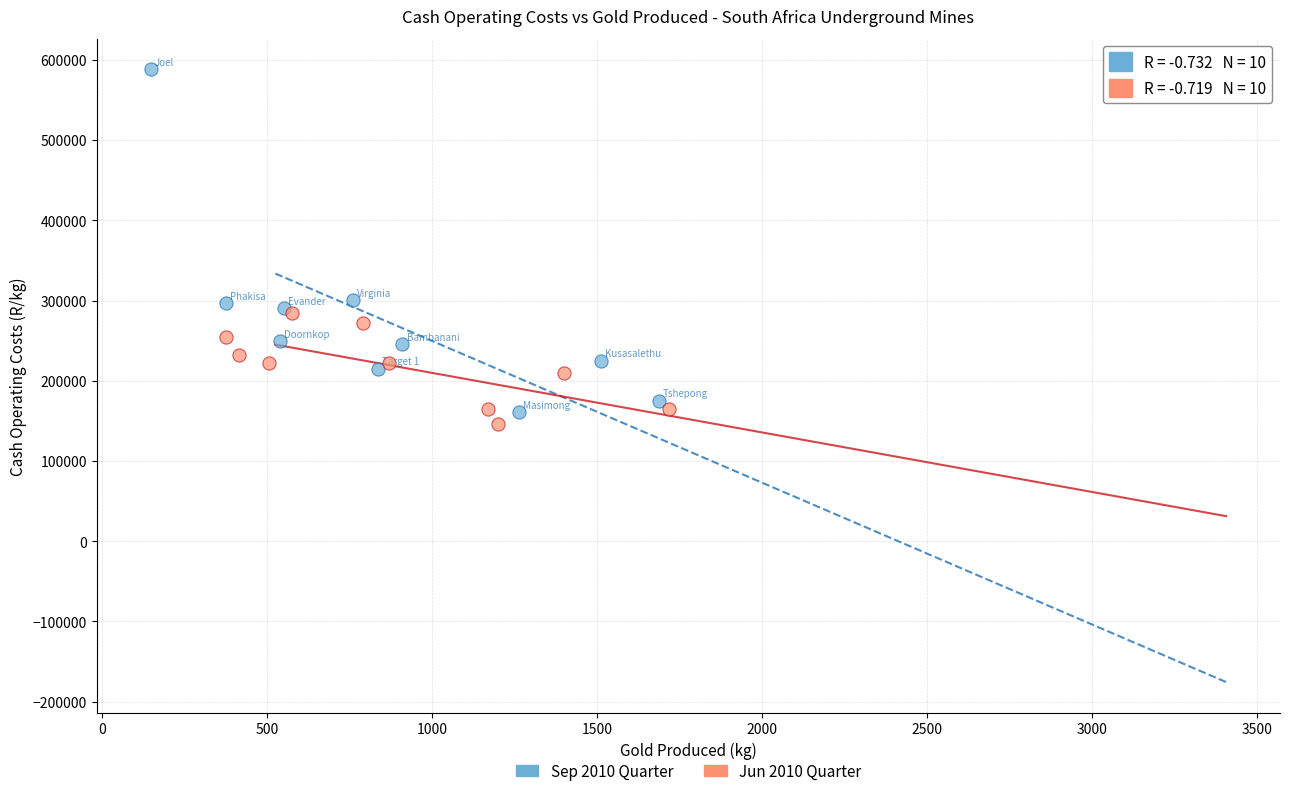

What are all the series names shown in the legend?

Sep 2010 Quarter, Jun 2010 Quarter